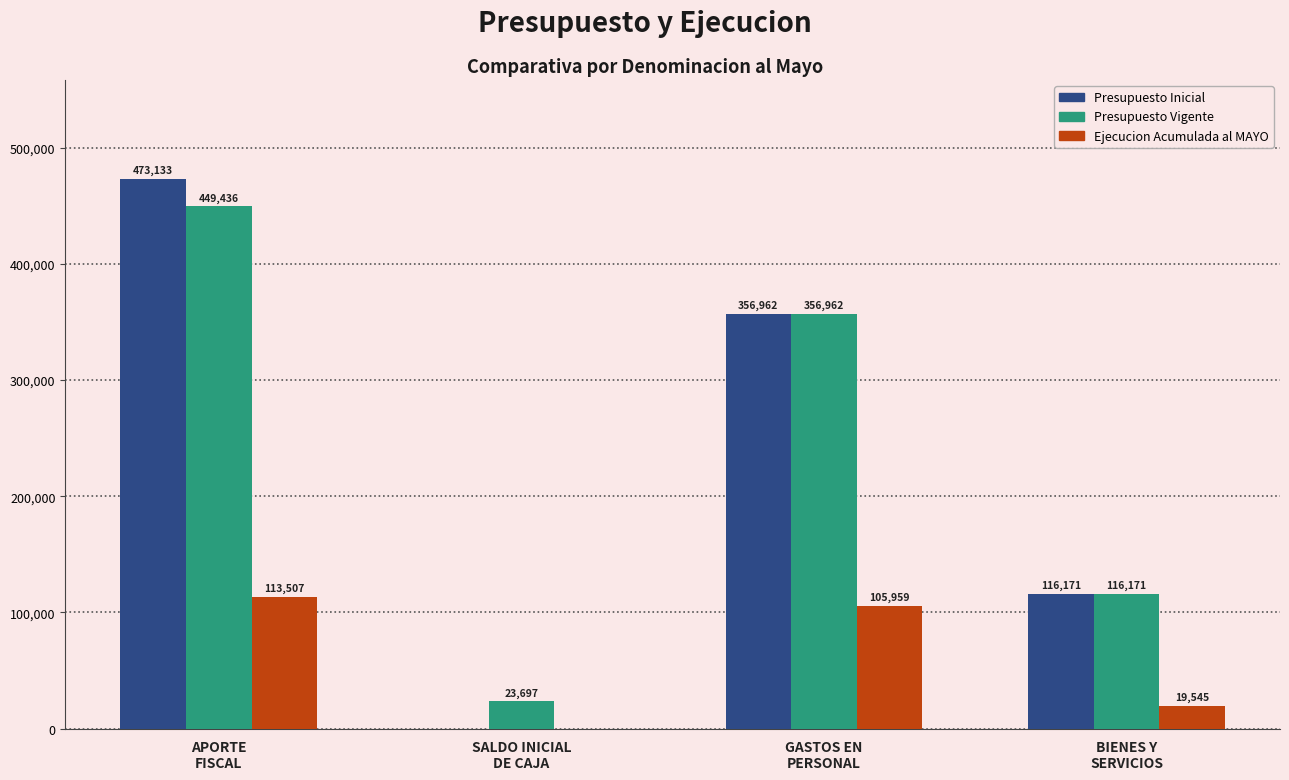

Count the number of data series in this chart.

3